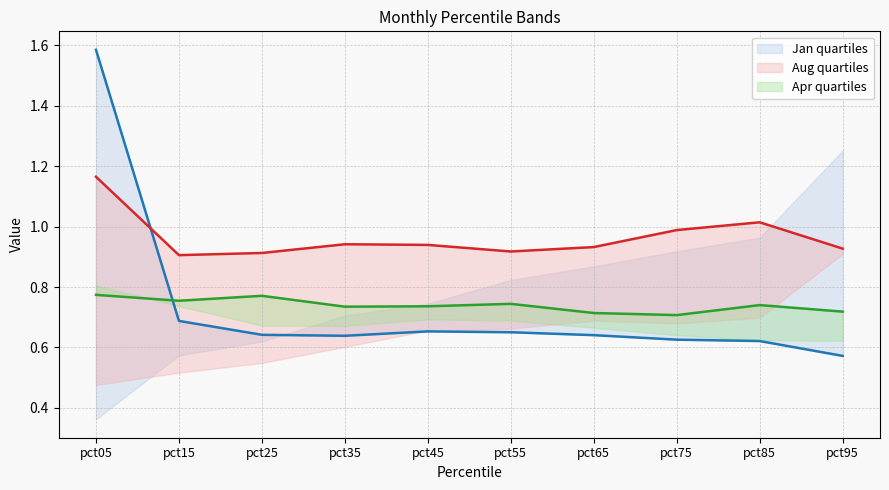

Reading left to right, list all the values displayed in this chart.

Jan: pct05=1.6	pct15=0.7	pct25=0.6	pct35=0.6	pct45=0.7	pct55=0.7	pct65=0.6	pct75=0.6	pct85=0.6	pct95=0.6
Apr: pct05=0.8	pct15=0.8	pct25=0.8	pct35=0.7	pct45=0.7	pct55=0.7	pct65=0.7	pct75=0.7	pct85=0.7	pct95=0.7
Aug: pct05=1.2	pct15=0.9	pct25=0.9	pct35=0.9	pct45=0.9	pct55=0.9	pct65=0.9	pct75=1.0	pct85=1.0	pct95=0.9